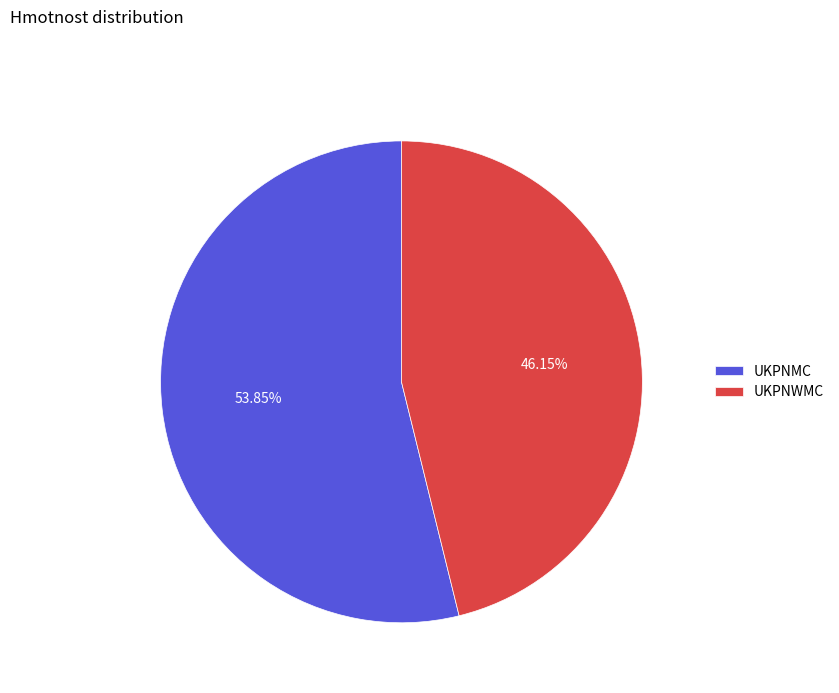

To the nearest percent, what is the combined percentage of UKPNWMC and UKPNMC?

100%